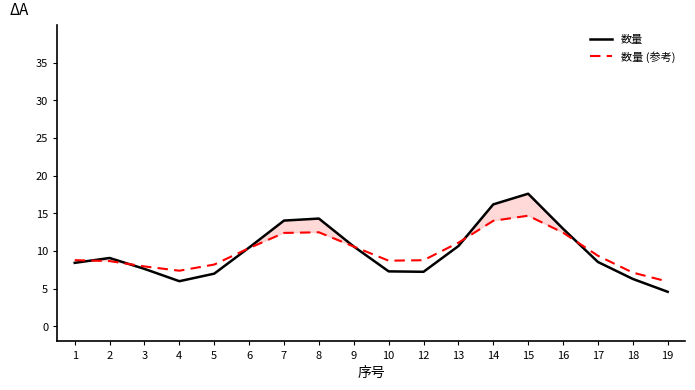

What is the approximate value of 数量 at 8?

14.3